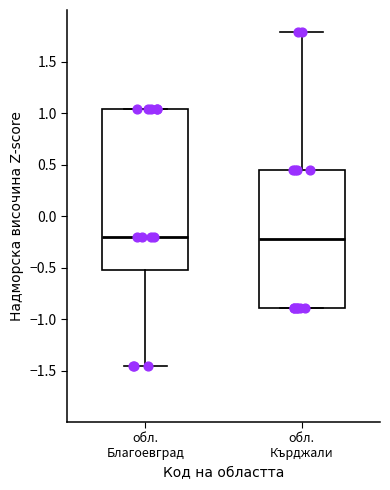

Reading left to right, read every box against the y-axis: the position of its median line, the range the box covers, and the ends of its whiskers. The values are not printed on the chart, so give them approximately, as read against the axis.

обл. Благоевград: median -0.20, box -0.50 to 1.05, whiskers -1.45 to 1.05
обл. Кърджали: median -0.20, box -0.90 to 0.45, whiskers -0.90 to 1.80